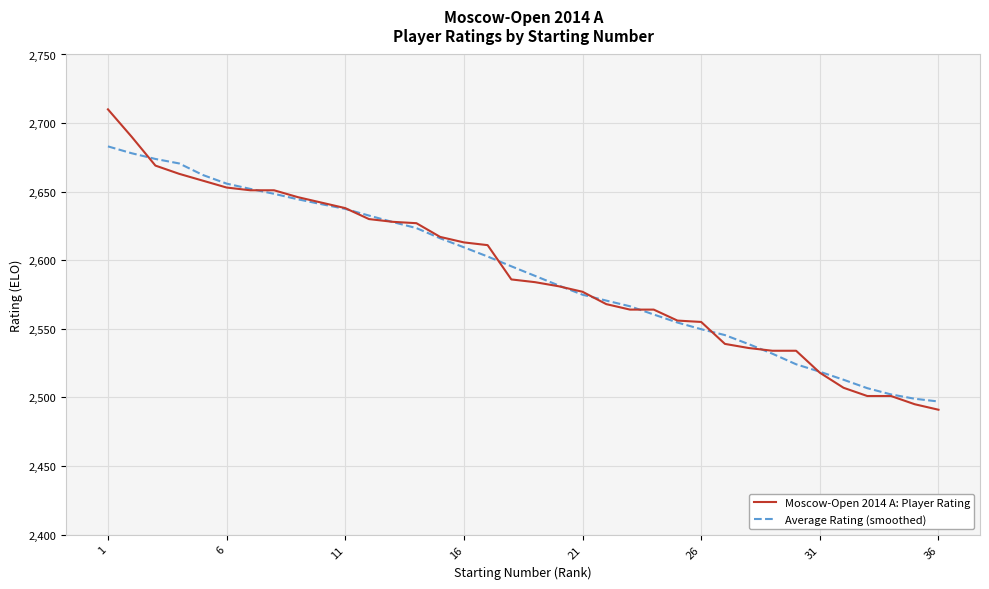

Rank the series by their maximum value, from lowest to highest.

Average Rating (smoothed), Moscow-Open 2014 A: Player Rating